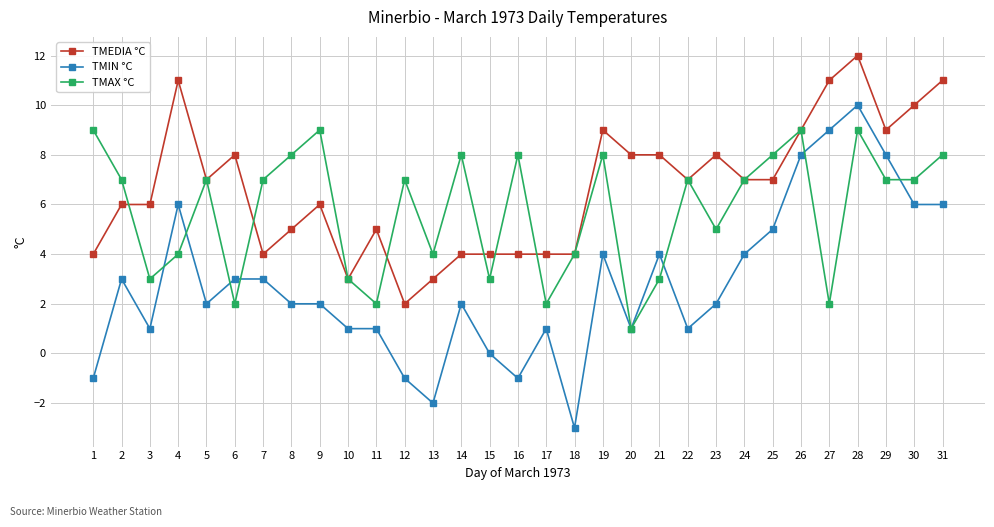

Is the value of TMEDIA °C at 6 greater than the value of TMAX °C at 24?

Yes